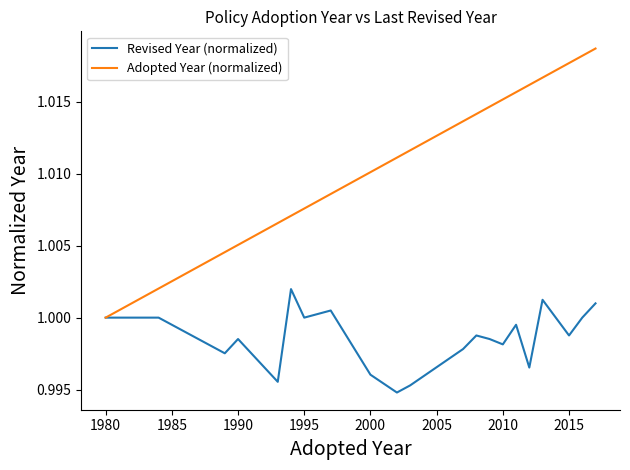

List the series in order of their peak value, lowest first.

Revised Year (normalized), Adopted Year (normalized)